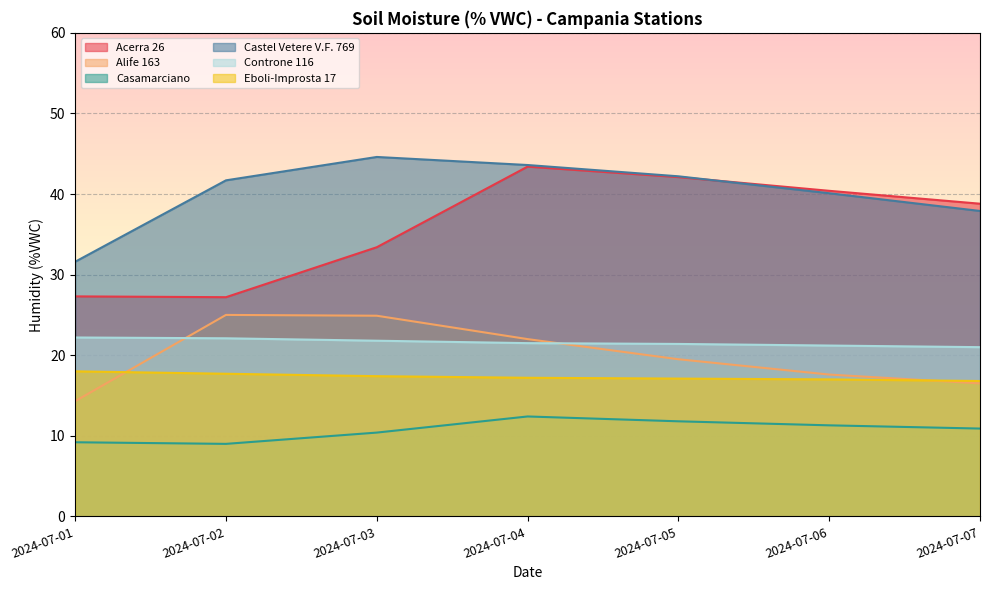

How many lines are shown in the chart?

6